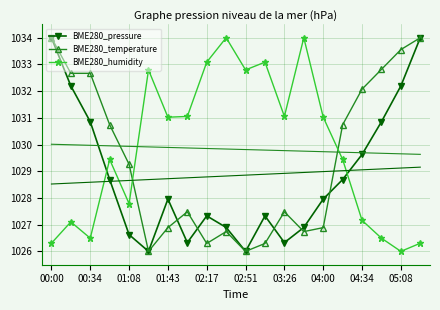

What is the maximum value shown in the chart?

1034.0